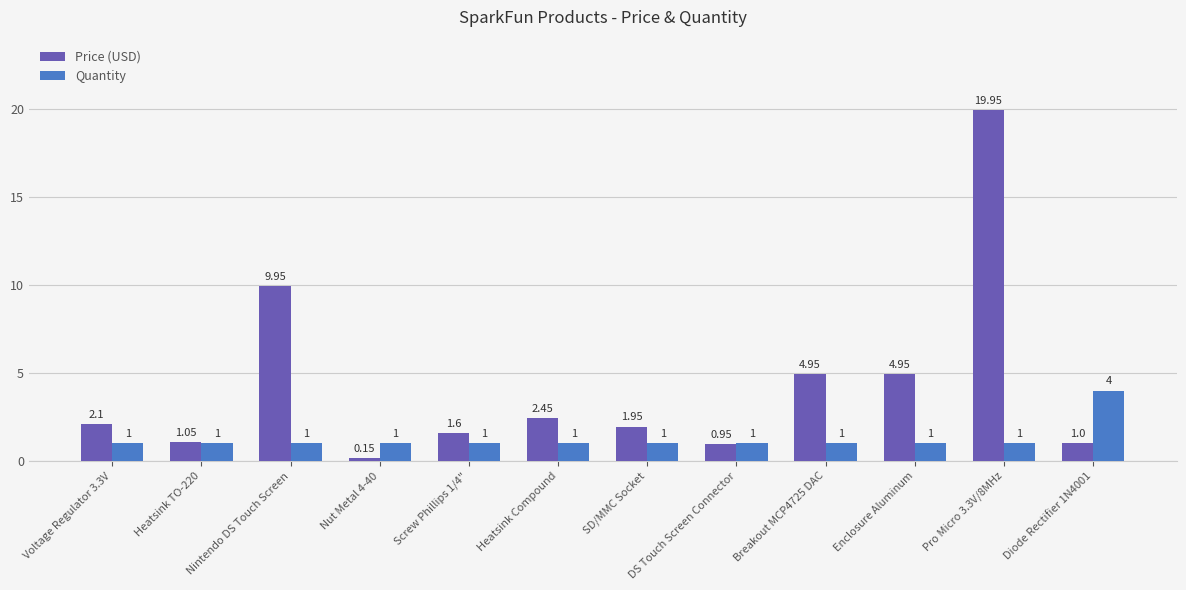

Which series changed the most between Screw Phillips 1/4" and Diode Rectifier 1N4001?

Quantity